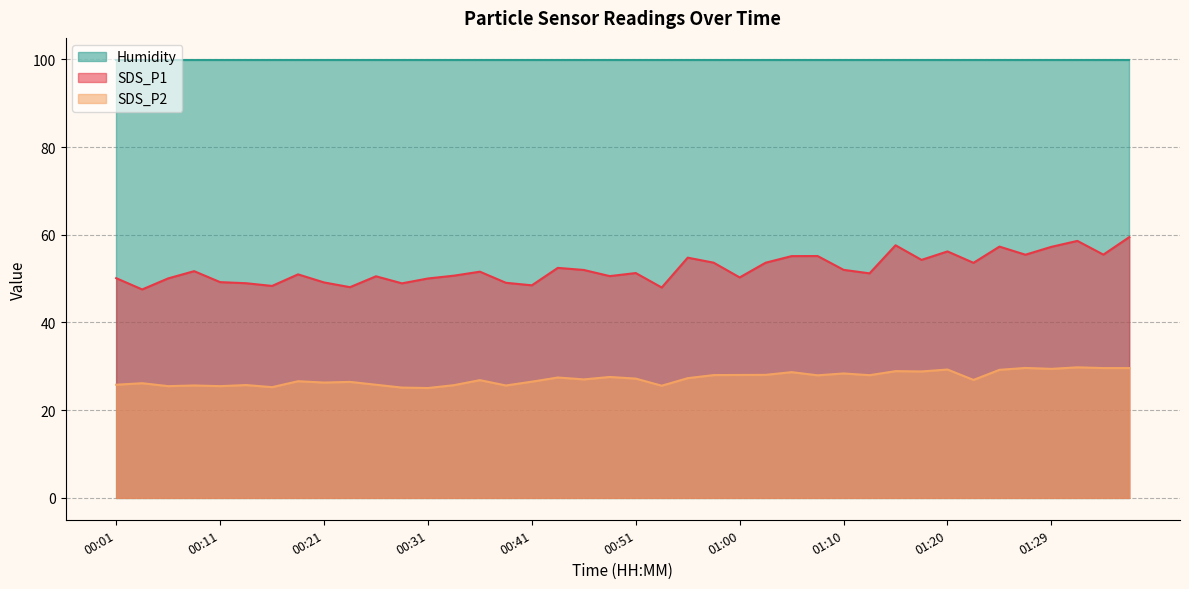

Does the chart display data point markers on the line(s)?

No